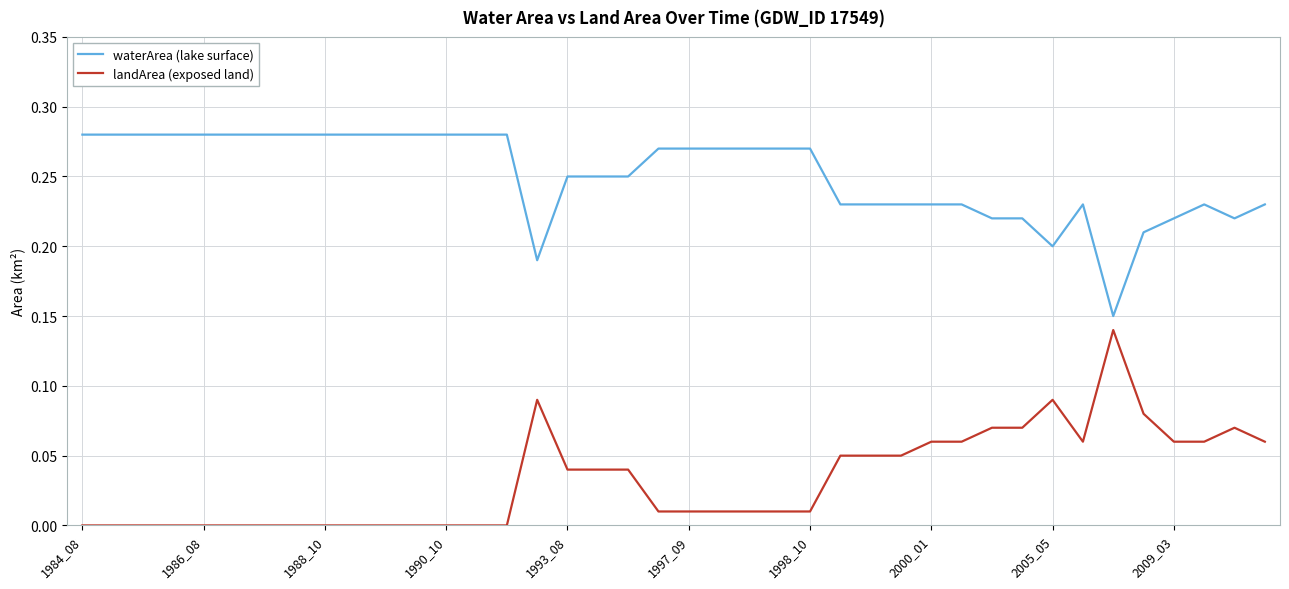

Rank the series by their average value, from lowest to highest.

landArea (exposed land), waterArea (lake surface)